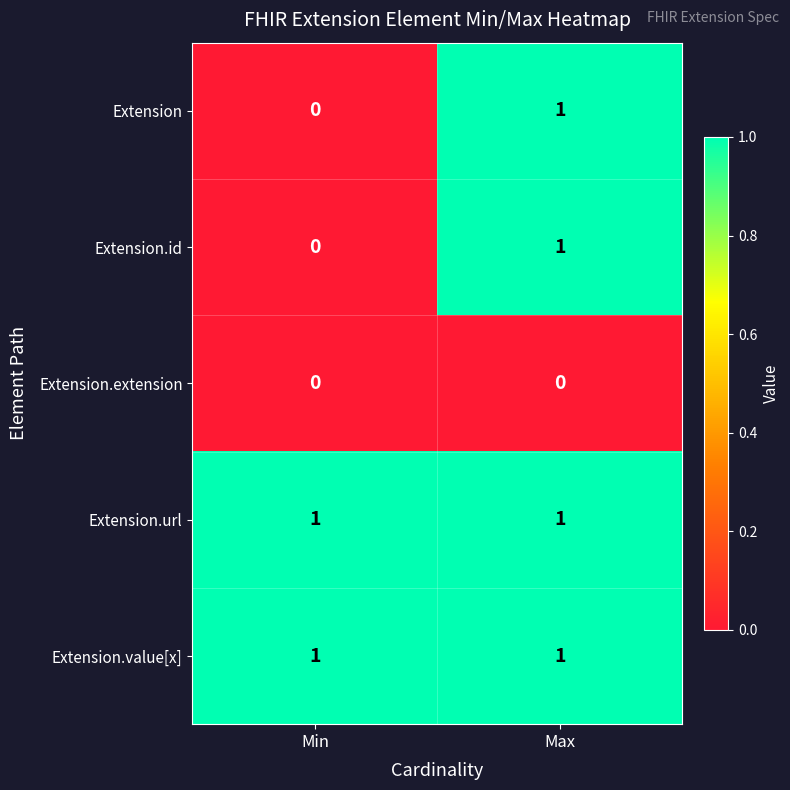

Is the value of Extension.value[x] at Max greater than the value of Extension.extension at Max?

Yes